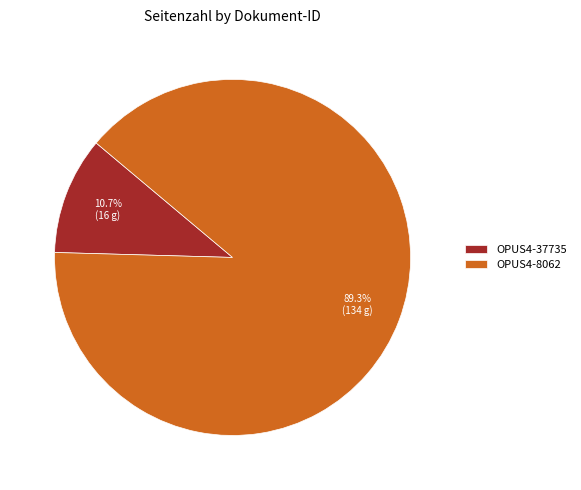

Which has a higher value, OPUS4-8062 or OPUS4-37735?

OPUS4-8062